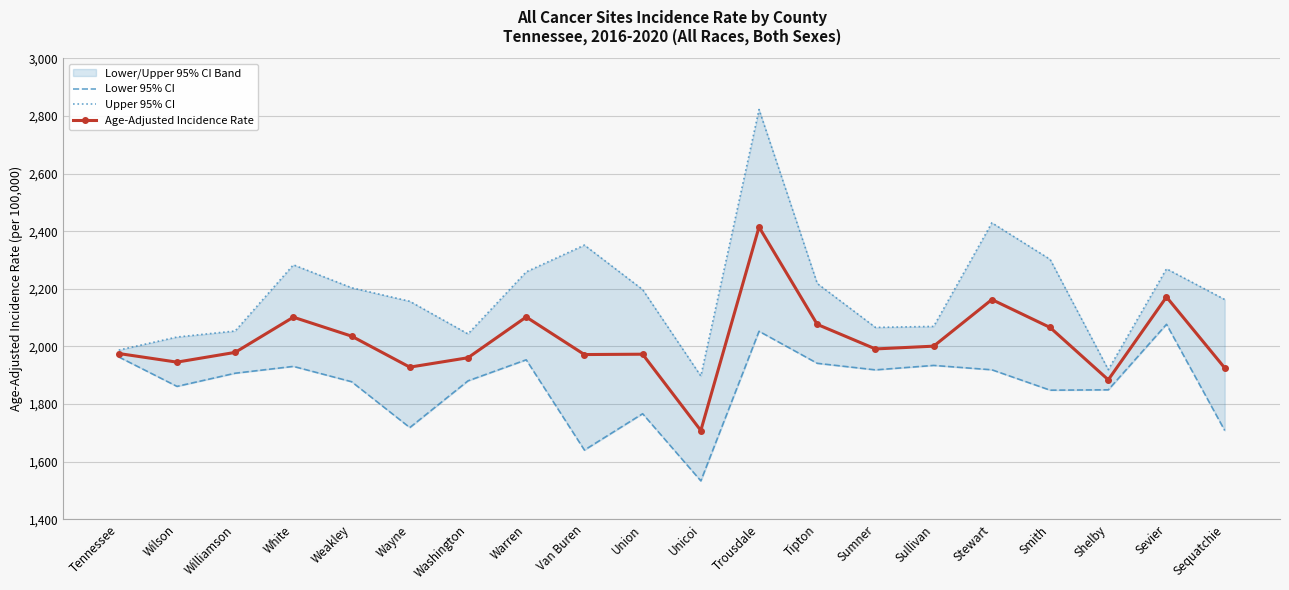

The value of Upper 95% CI at Tipton is 2218.6. True or false?

True